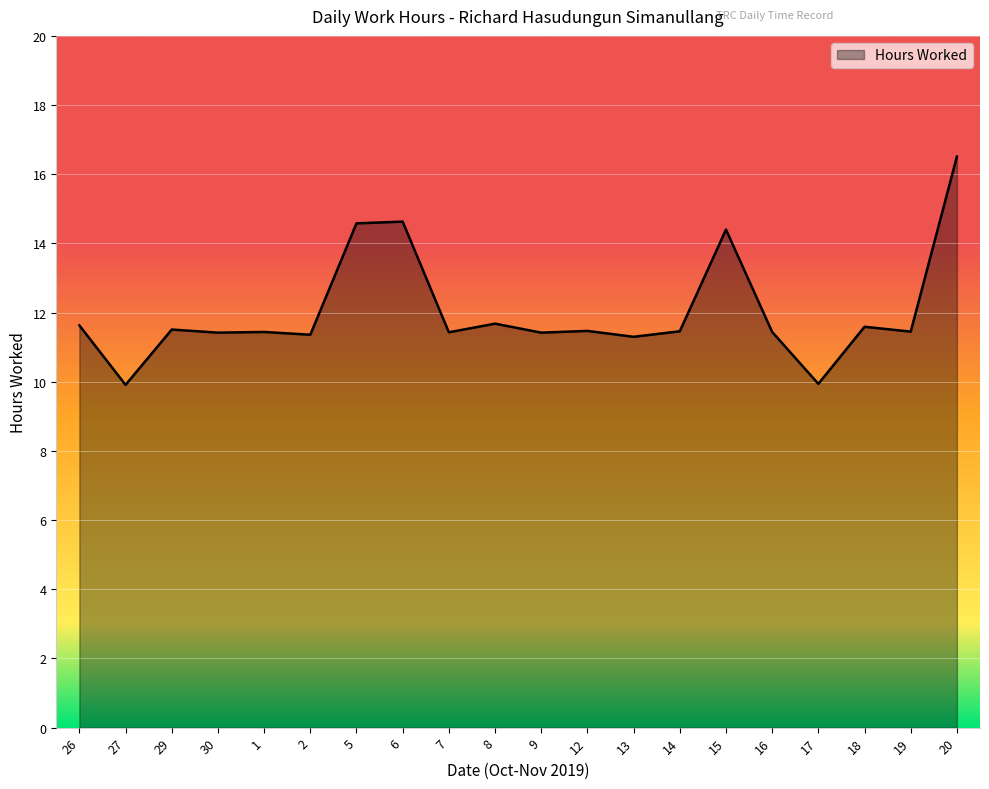

What position from the left is 9?

11